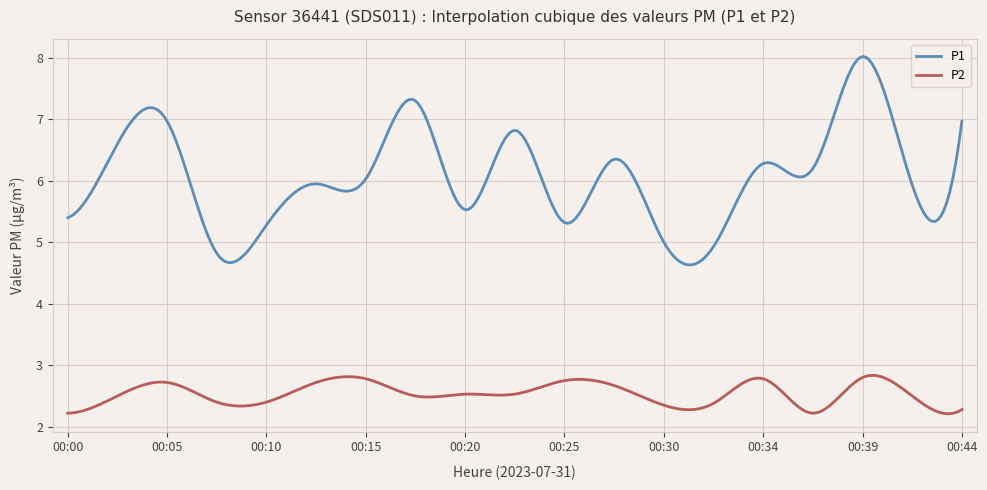

Which series has the largest range (max minus min)?

P1